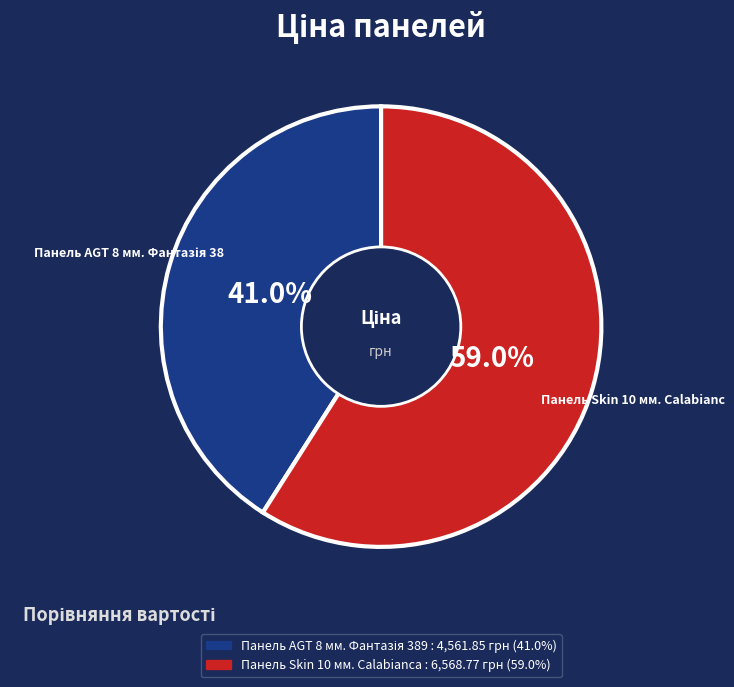

Does any single category account for the majority?

Yes